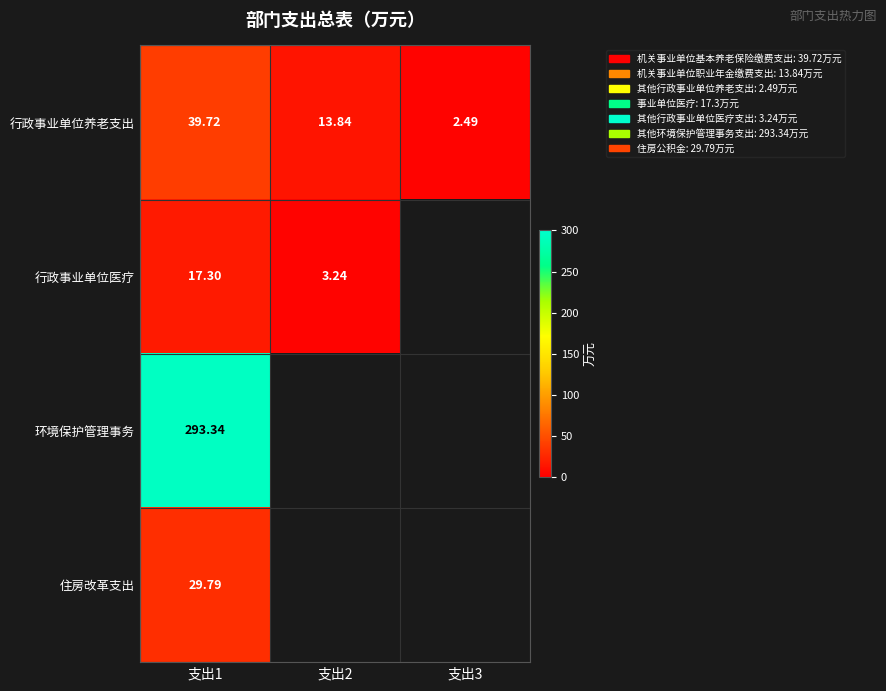

Is the value of 住房改革支出 at 支出1 greater than the value of 环境保护管理事务 at 支出1?

No